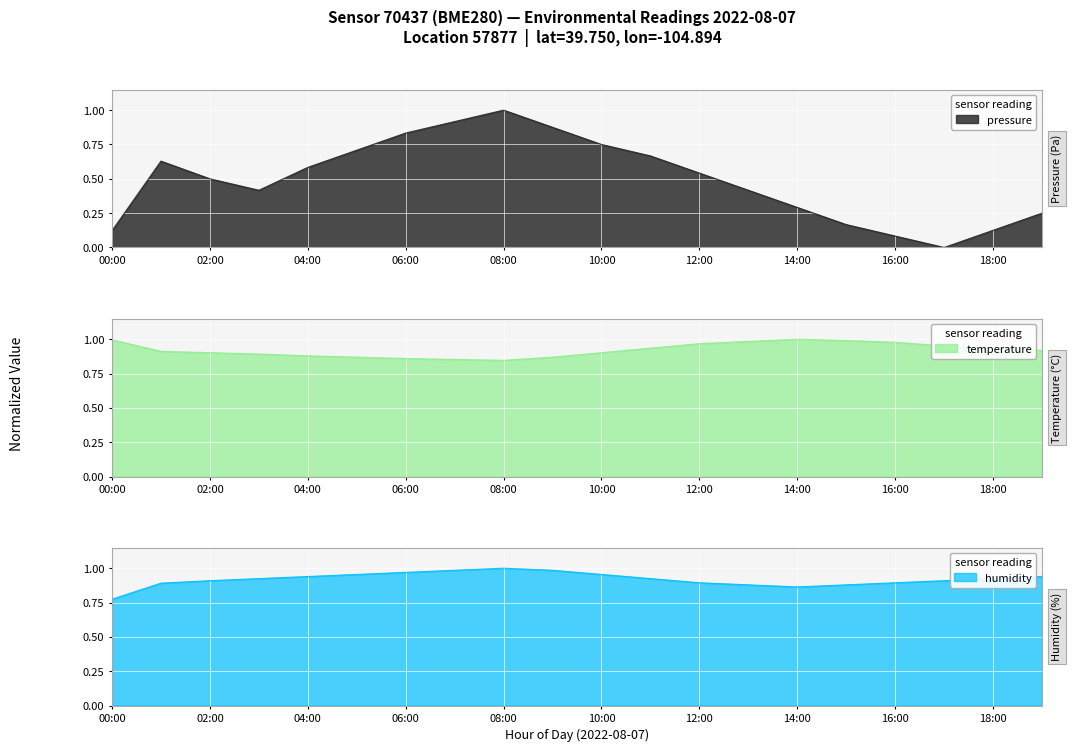

True or false: temperature has more than 0 interior local peaks.

True